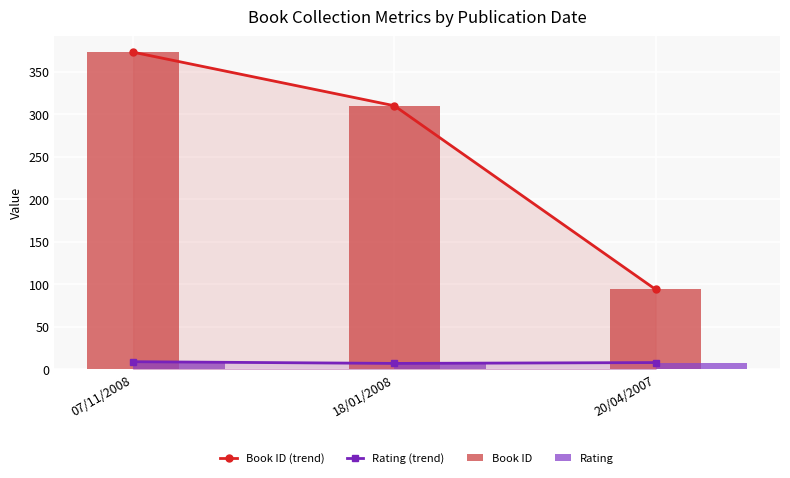

How many data points in Rating are less than 8?

1